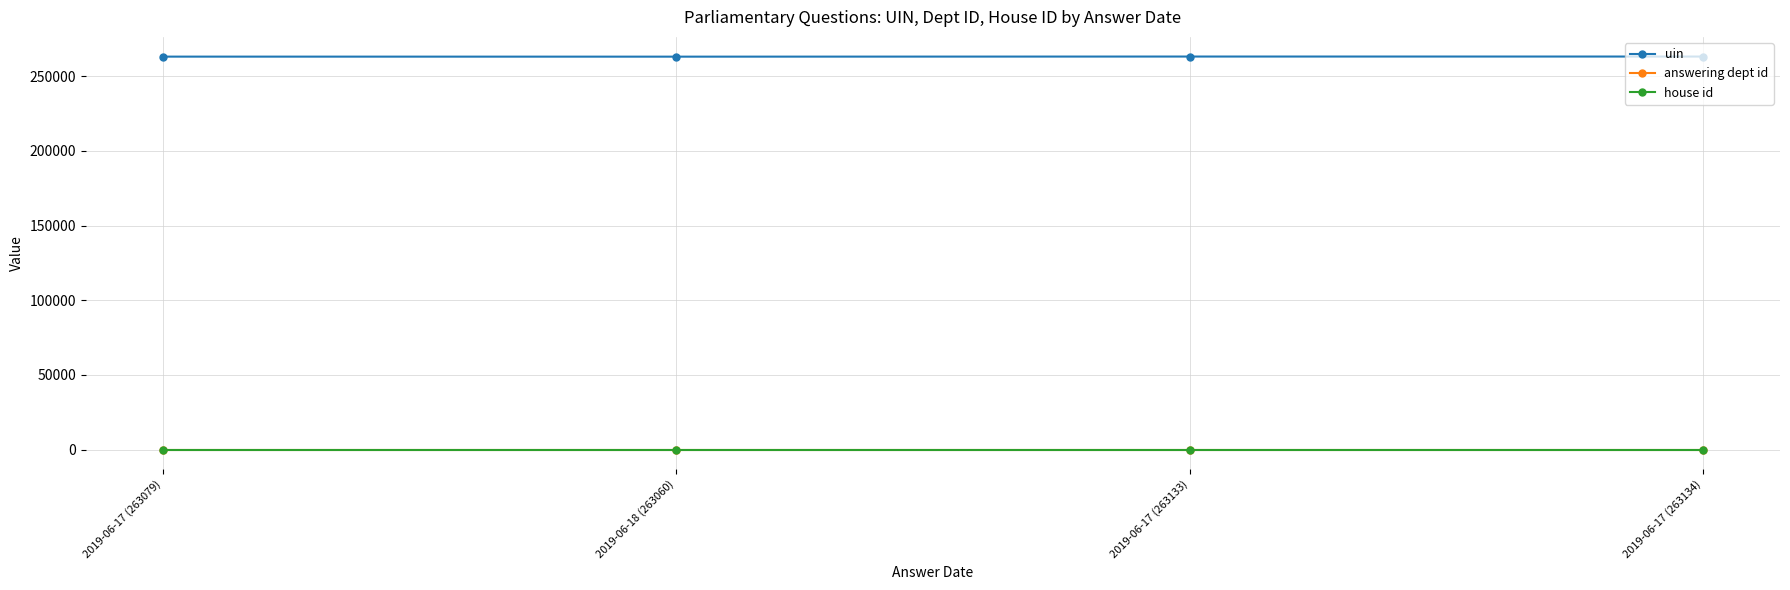

True or false: uin has more than 2 points higher than both neighbors.

False